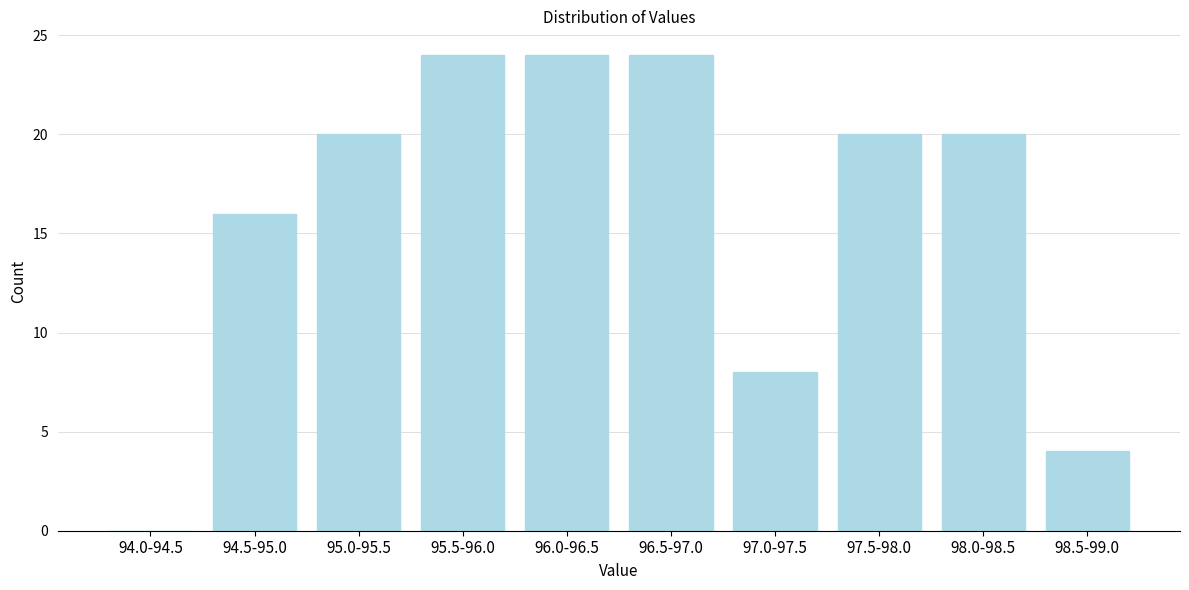

Reading left to right, list all the values displayed in this chart.

94.0-94.5=0	94.5-95.0=16	95.0-95.5=20	95.5-96.0=24	96.0-96.5=24	96.5-97.0=24	97.0-97.5=8	97.5-98.0=20	98.0-98.5=20	98.5-99.0=4